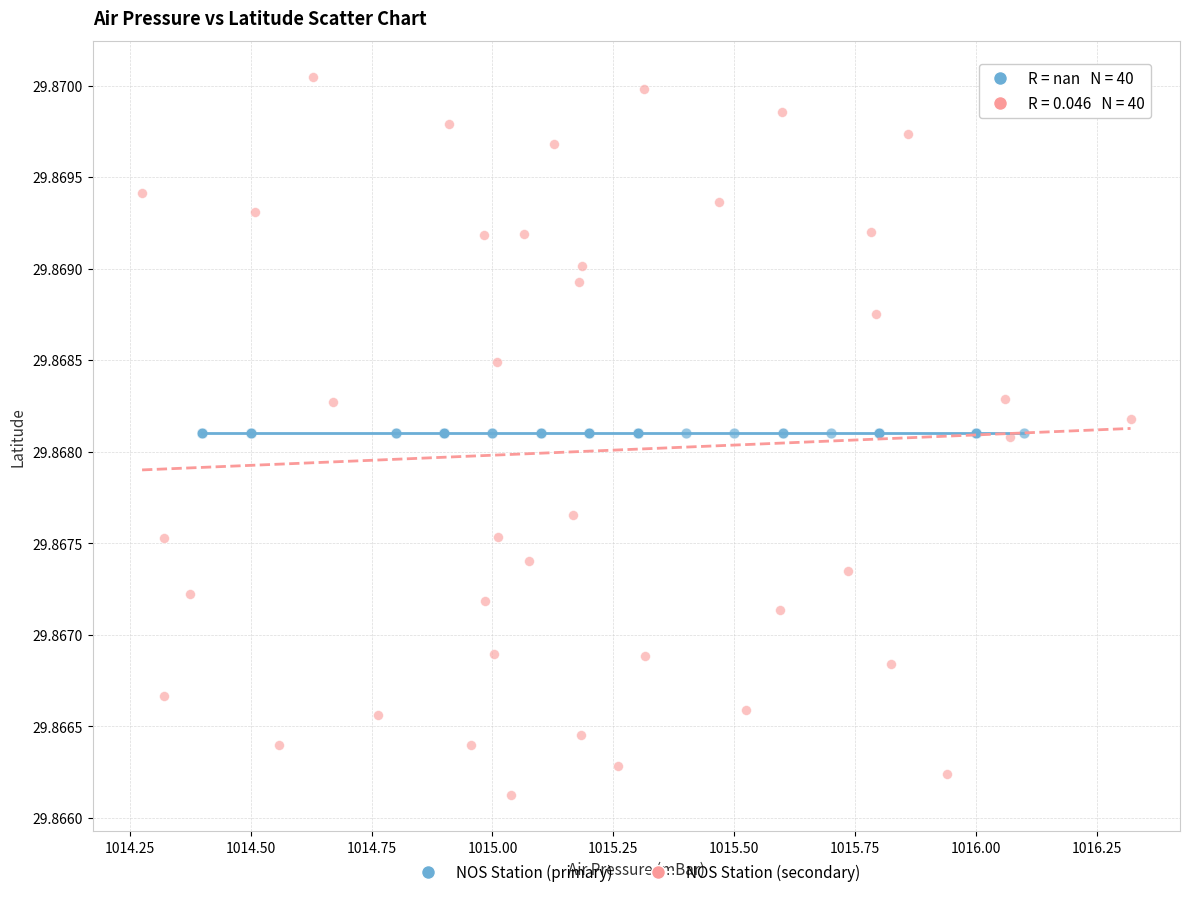

Which series reaches the minimum Y coordinate?

NOS Station (secondary)